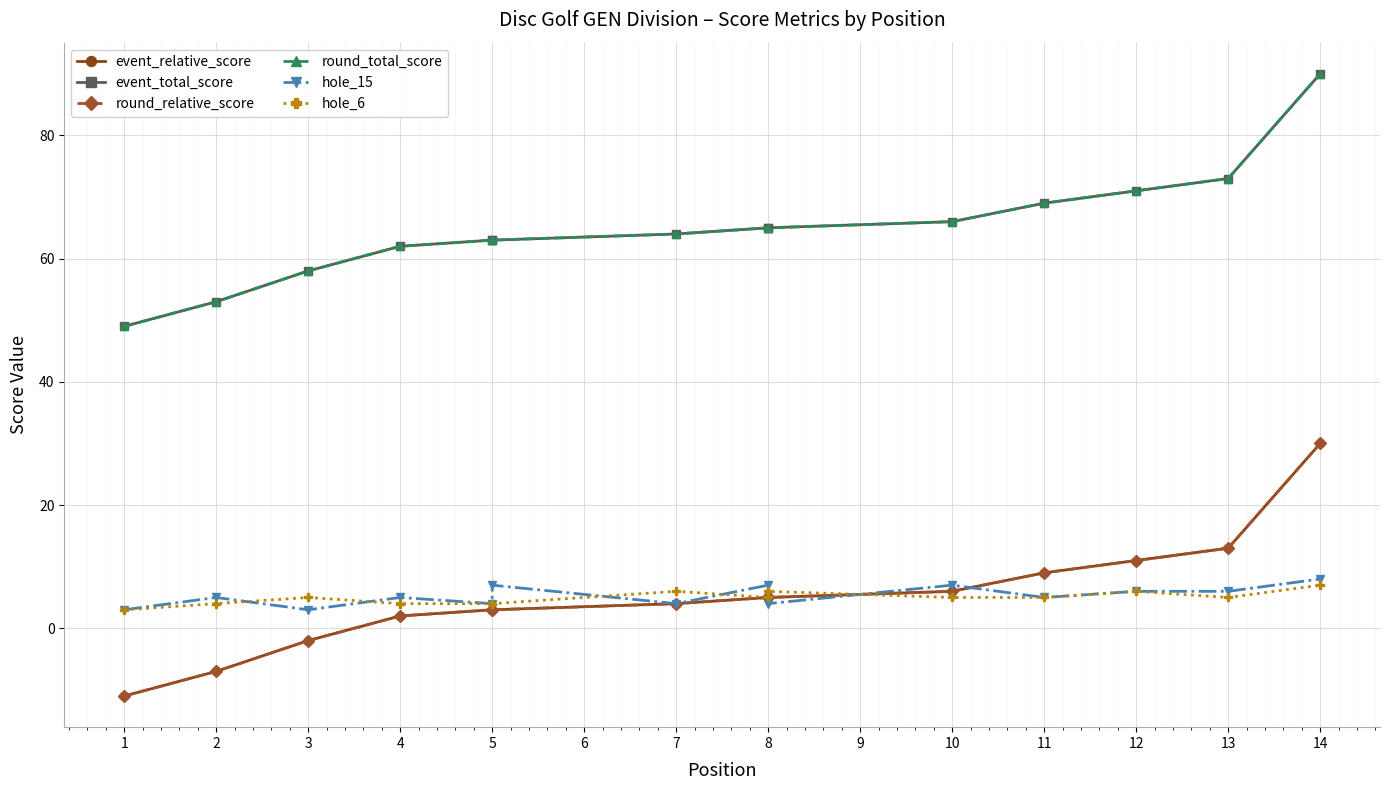

At how many categories does at least one series exceed -3?

14